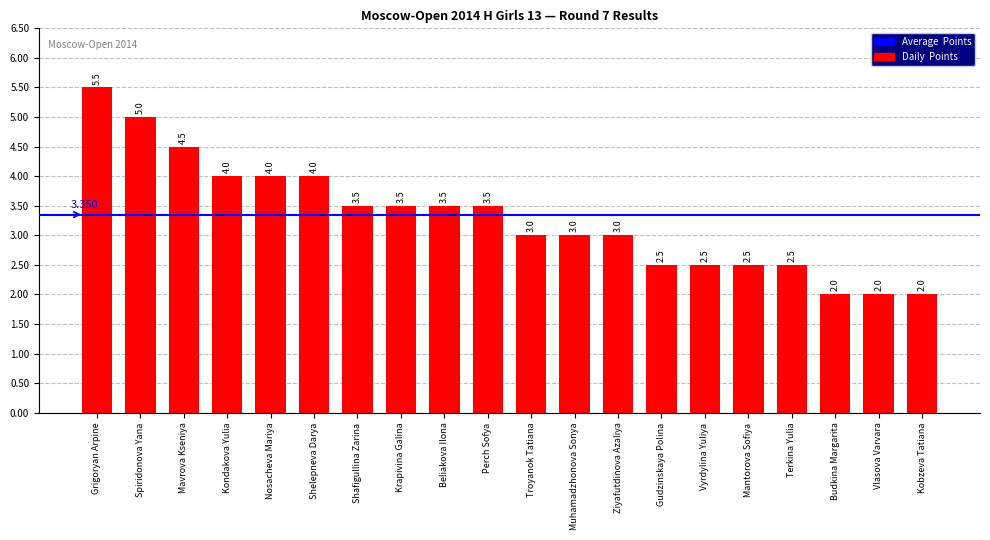

At which category does the chart reach its peak across all series?

Grigoryan Arpine